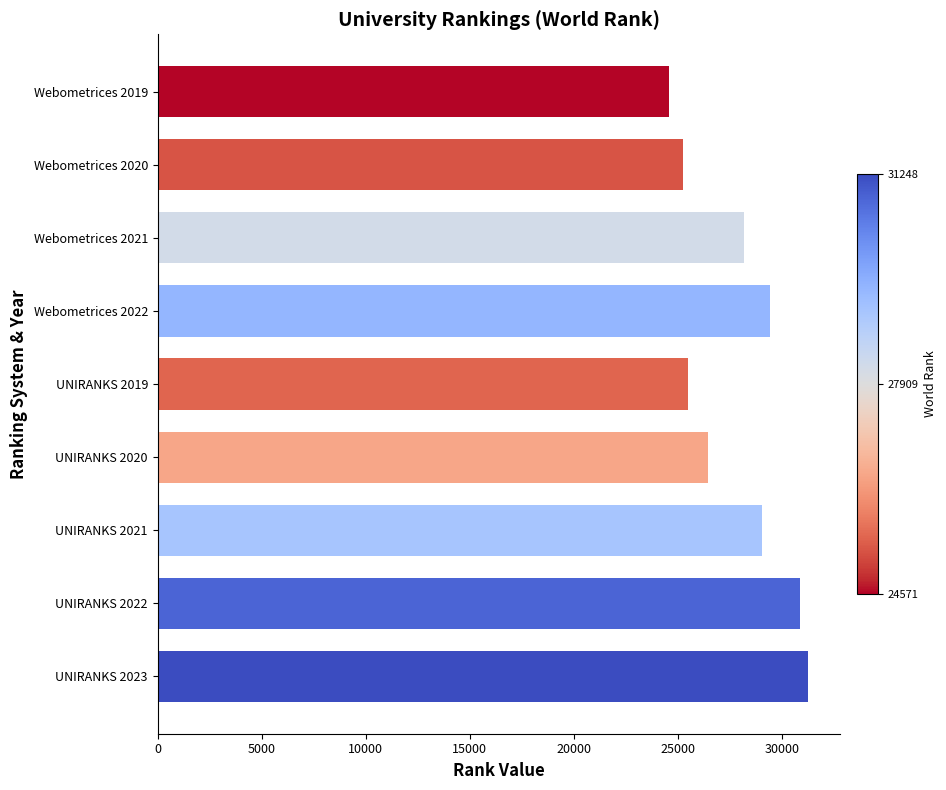

What is the label of the 6th bar from the bottom?

Webometrices 2022